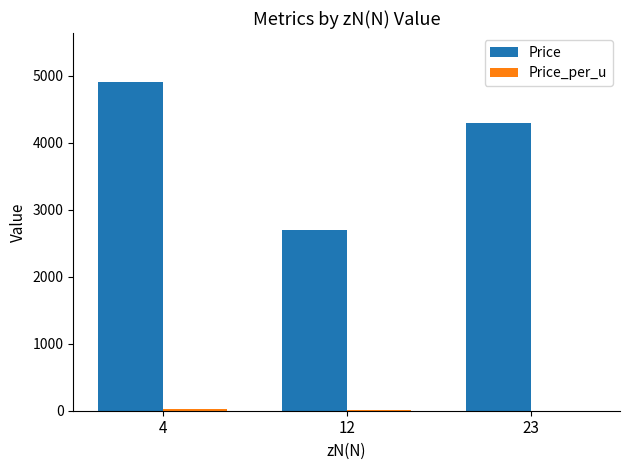

The value of Price at 4 is 8694.5. True or false?

False